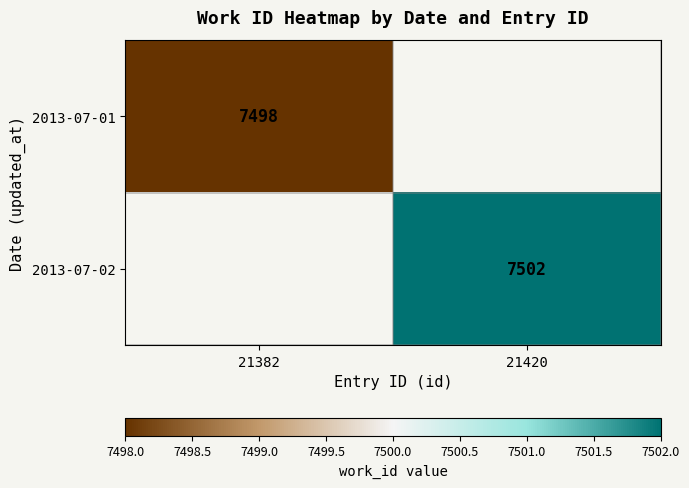

Is it true that 2013-07-01 equals 7498 at 21382?

True